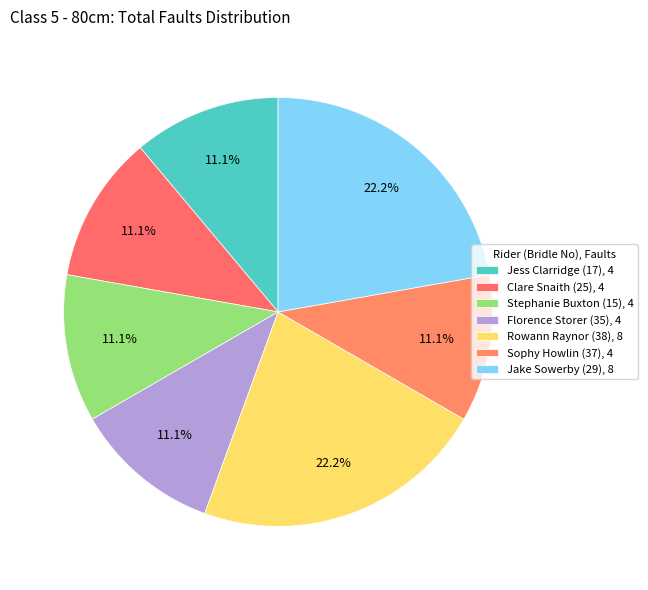

How many segments does this pie chart have?

7